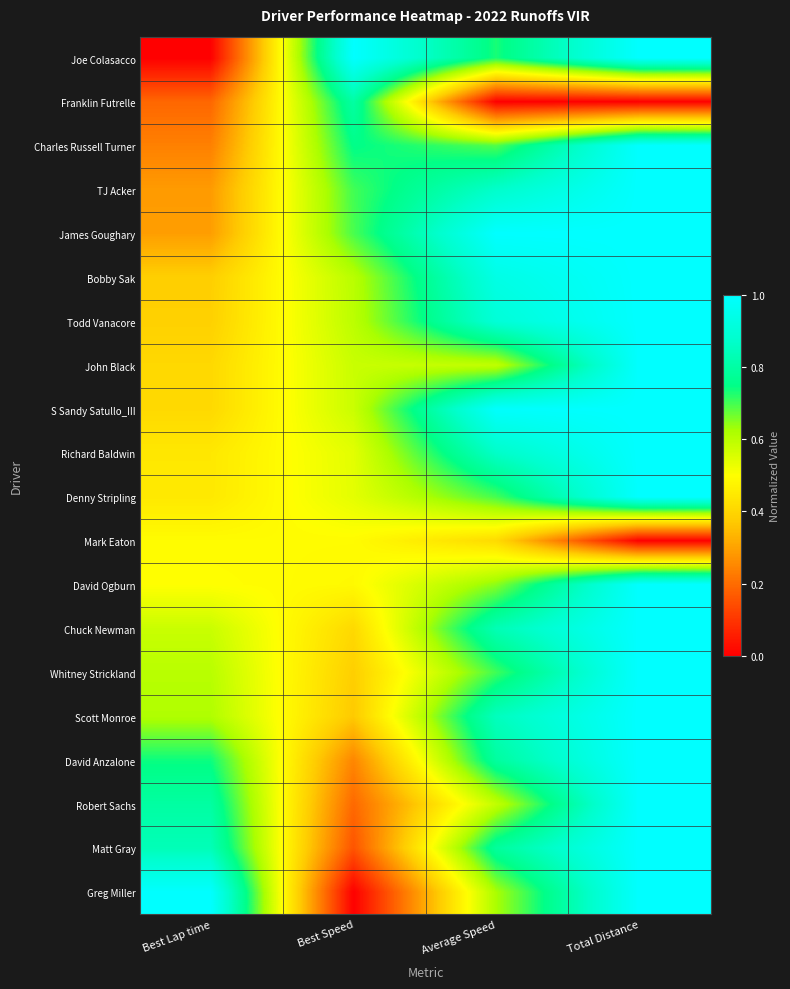

Reading left to right, list all the values displayed in this chart.

Joe Colasacco: Best Lap time=0.0	Best Speed=1.0	Average Speed=0.7	Total Distance=1.0
Franklin Futrelle: Best Lap time=0.2	Best Speed=0.8	Average Speed=0.0	Total Distance=0.0
Charles Russell Turner: Best Lap time=0.2	Best Speed=0.8	Average Speed=0.7	Total Distance=1.0
TJ Acker: Best Lap time=0.3	Best Speed=0.7	Average Speed=0.9	Total Distance=1.0
James Goughary: Best Lap time=0.3	Best Speed=0.7	Average Speed=1.0	Total Distance=1.0
Bobby Sak: Best Lap time=0.4	Best Speed=0.6	Average Speed=0.9	Total Distance=1.0
Todd Vanacore: Best Lap time=0.4	Best Speed=0.6	Average Speed=0.9	Total Distance=1.0
John Black: Best Lap time=0.4	Best Speed=0.6	Average Speed=0.6	Total Distance=1.0
S Sandy Satullo_III: Best Lap time=0.4	Best Speed=0.6	Average Speed=1.0	Total Distance=1.0
Richard Baldwin: Best Lap time=0.4	Best Speed=0.5	Average Speed=0.9	Total Distance=1.0
Denny Stripling: Best Lap time=0.4	Best Speed=0.5	Average Speed=0.7	Total Distance=1.0
Mark Eaton: Best Lap time=0.5	Best Speed=0.5	Average Speed=0.4	Total Distance=0.0
David Ogburn: Best Lap time=0.5	Best Speed=0.5	Average Speed=0.6	Total Distance=1.0
Chuck Newman: Best Lap time=0.6	Best Speed=0.4	Average Speed=0.8	Total Distance=1.0
Whitney Strickland: Best Lap time=0.6	Best Speed=0.4	Average Speed=0.7	Total Distance=1.0
Scott Monroe: Best Lap time=0.6	Best Speed=0.4	Average Speed=0.8	Total Distance=1.0
David Anzalone: Best Lap time=0.7	Best Speed=0.2	Average Speed=0.8	Total Distance=1.0
Robert Sachs: Best Lap time=0.8	Best Speed=0.2	Average Speed=0.6	Total Distance=1.0
Matt Gray: Best Lap time=0.8	Best Speed=0.2	Average Speed=0.8	Total Distance=1.0
Greg Miller: Best Lap time=1.0	Best Speed=0.0	Average Speed=0.6	Total Distance=1.0